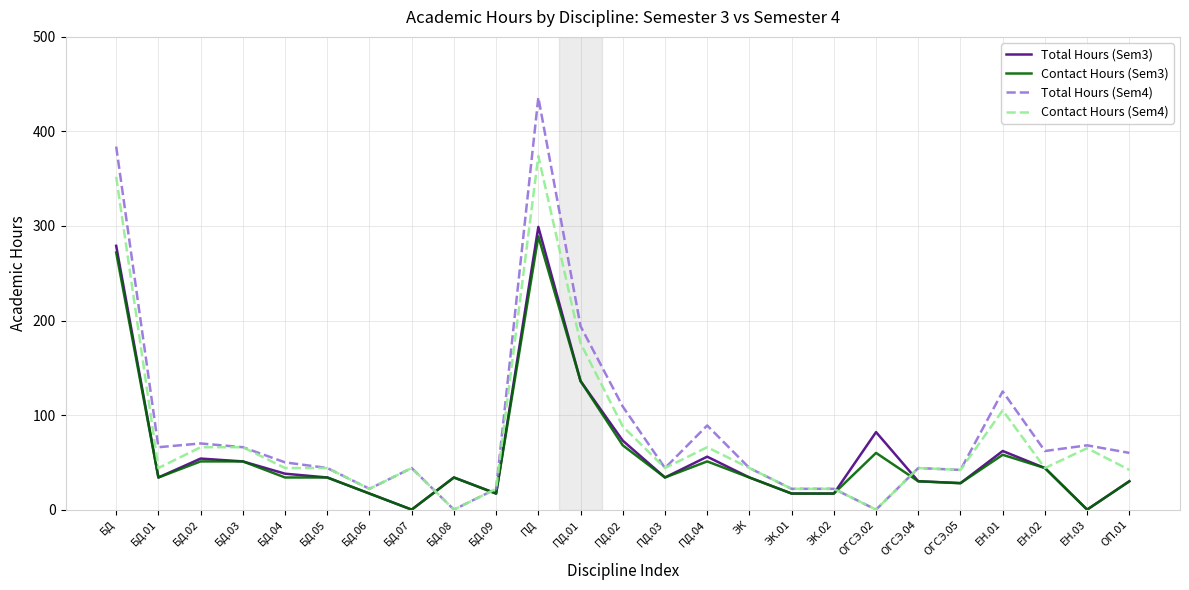

What is the greatest value displayed?

436